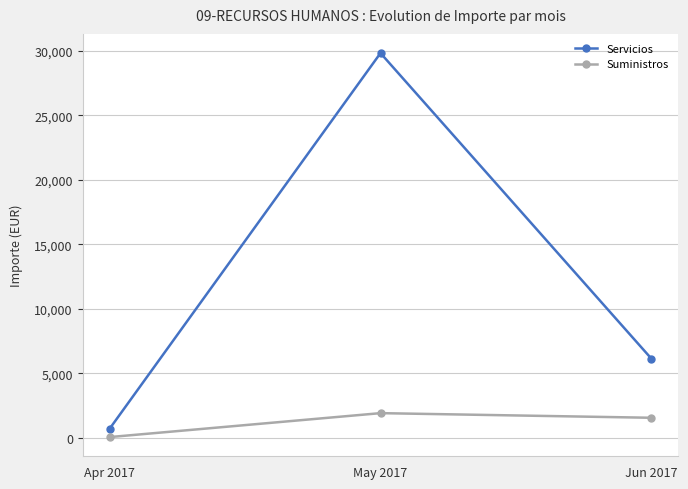

List the series in order of their overall mean, lowest first.

Suministros, Servicios